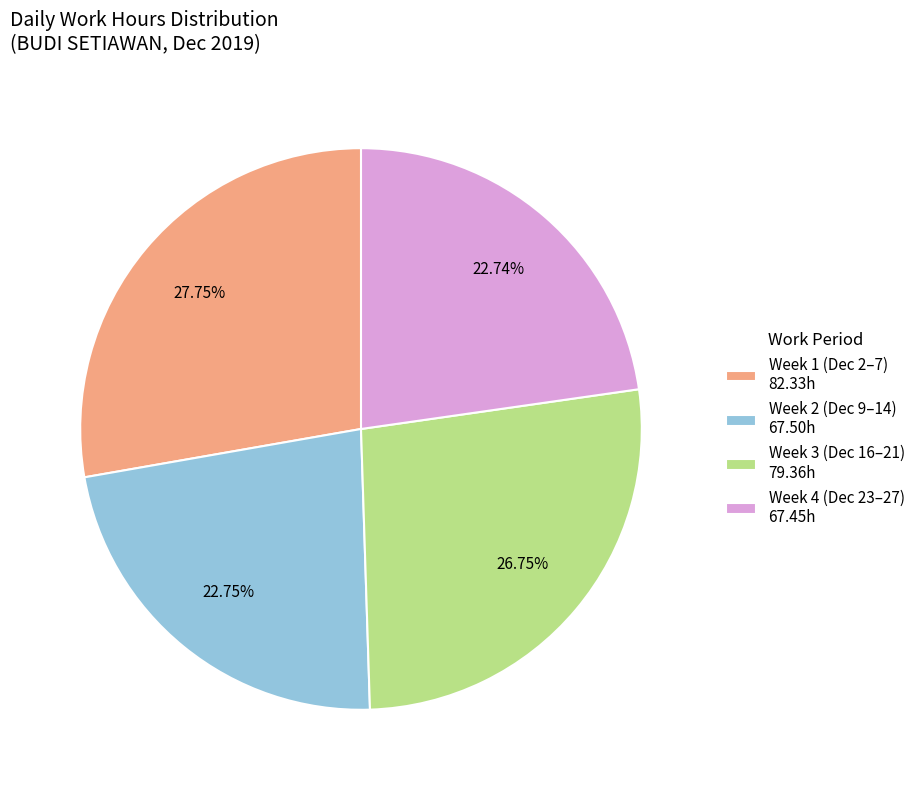

Is there a majority slice in this chart?

No